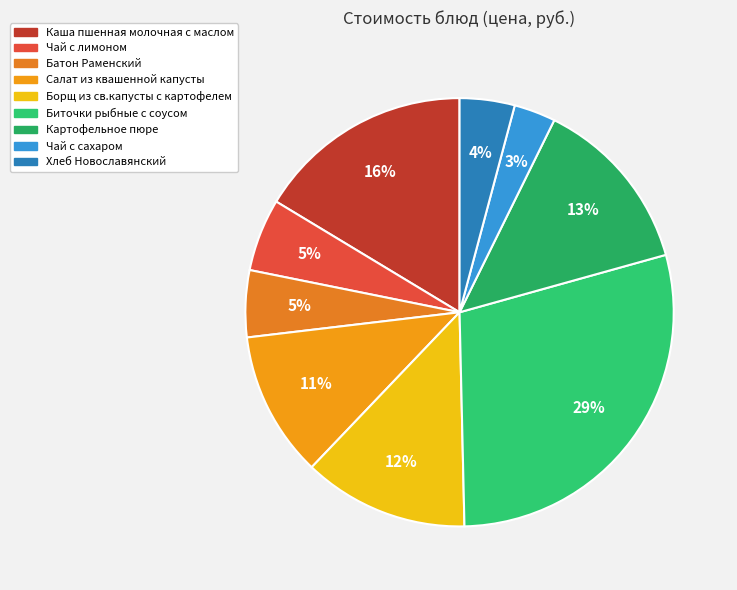

What portion of the pie excludes Каша пшенная молочная с маслом?

83.6%